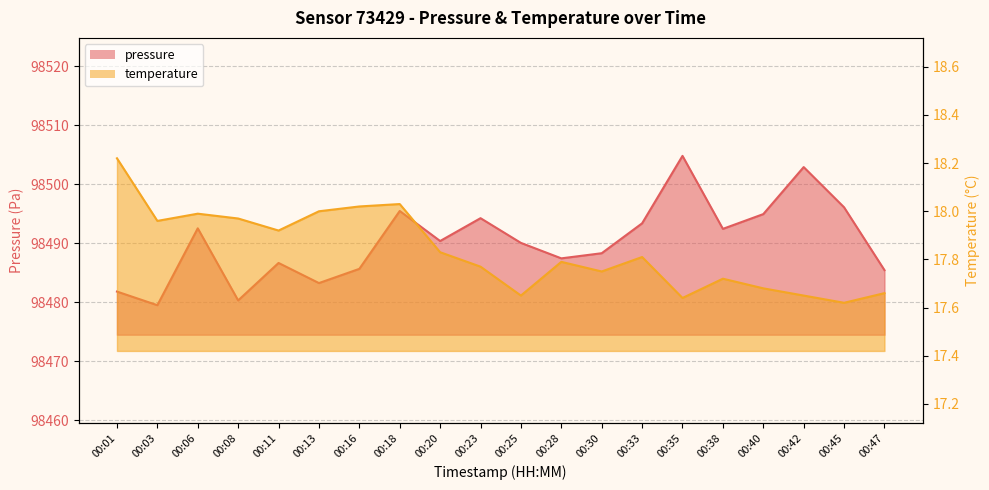

At how many categories does at least one series exceed 95588?

20